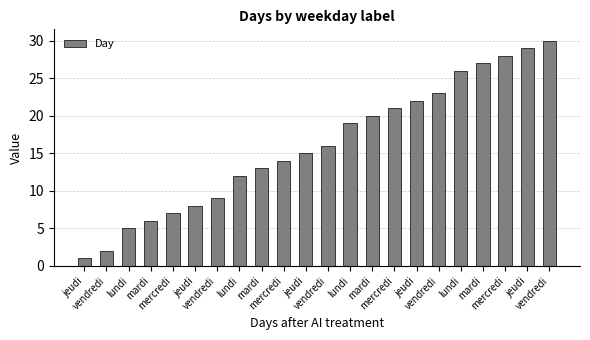

How many categories are shown in the chart?

22